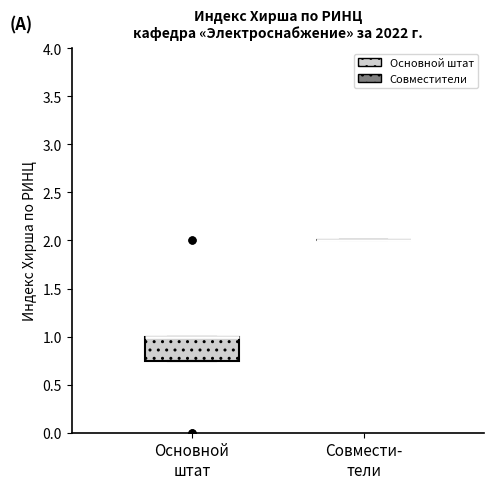

Comparing the boxes themselves (not the whiskers), which one is the tallest?

Основной штат